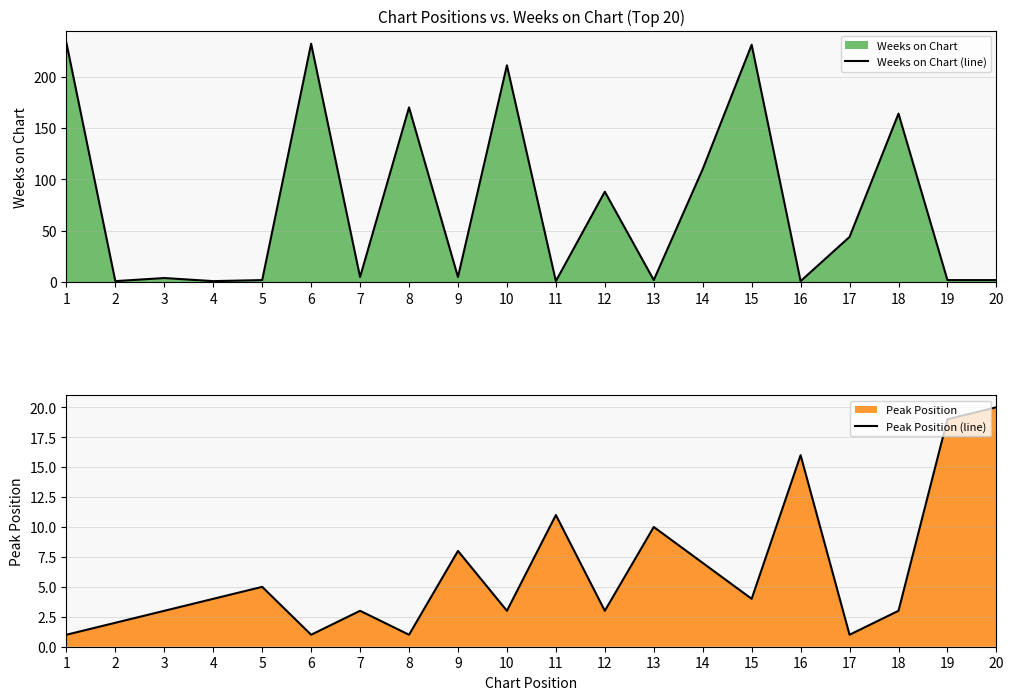

Reading right to left, extract all data points from this chart.

Weeks on Chart (line): 2	2	164	44	1	231	110	2	88	1	211	5	170	5	232	2	1	4	1	233
Peak Position (line): 20	19	3	1	16	4	7	10	3	11	3	8	1	3	1	5	4	3	2	1